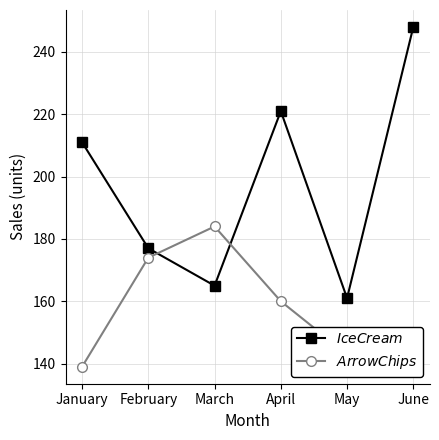

How many times do $Arrow Chips$ and $Ice Cream$ cross each other?

2